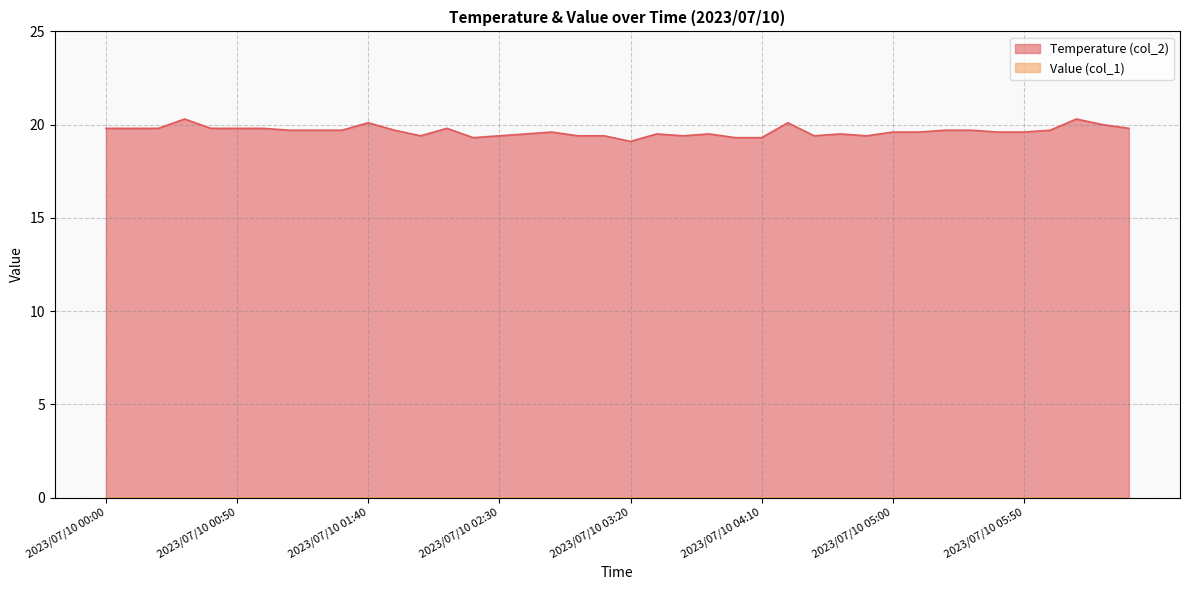

How many interior local peaks (higher than both neighbors) does the data have?

9